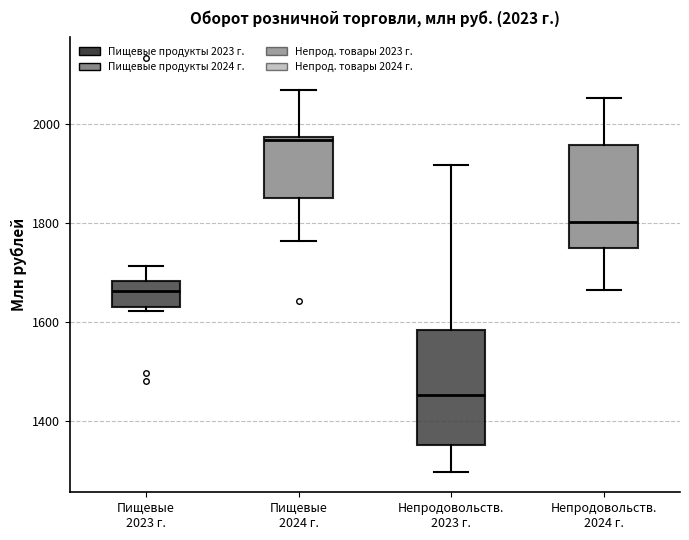

Which box has the lowest median line?

Непродовольств. 2023 г.